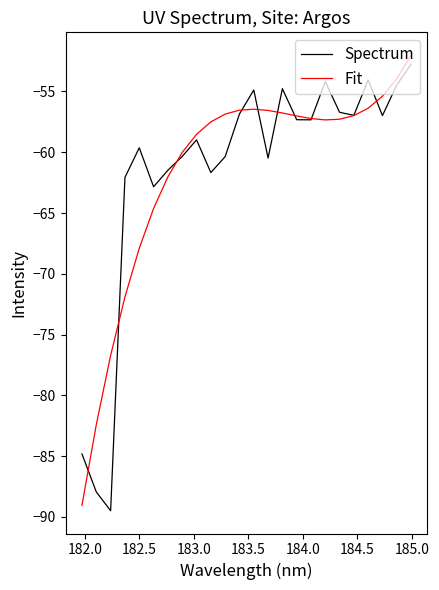

What is the difference between the second highest and second lowest values in the Fit series?

28.4